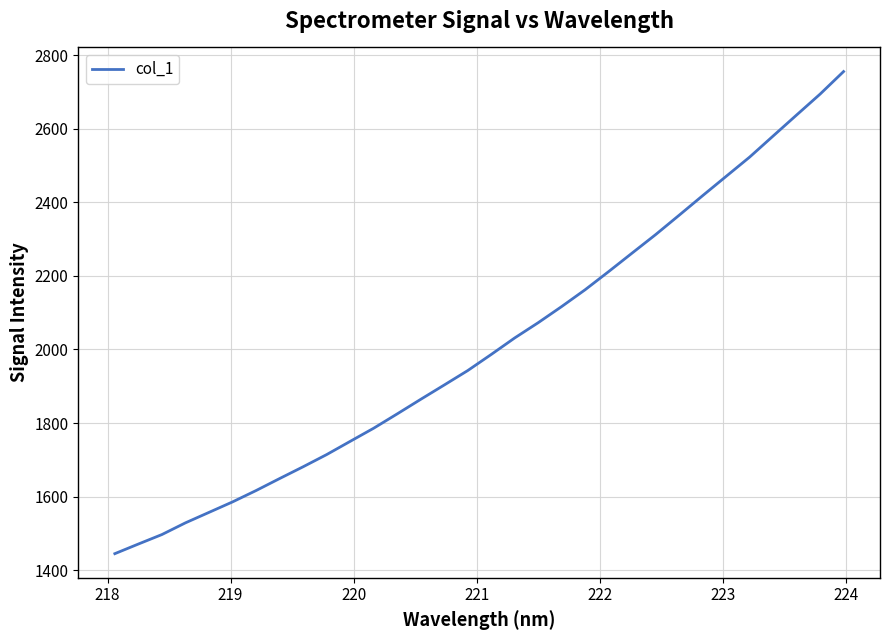

What is the greatest value displayed?

2755.2